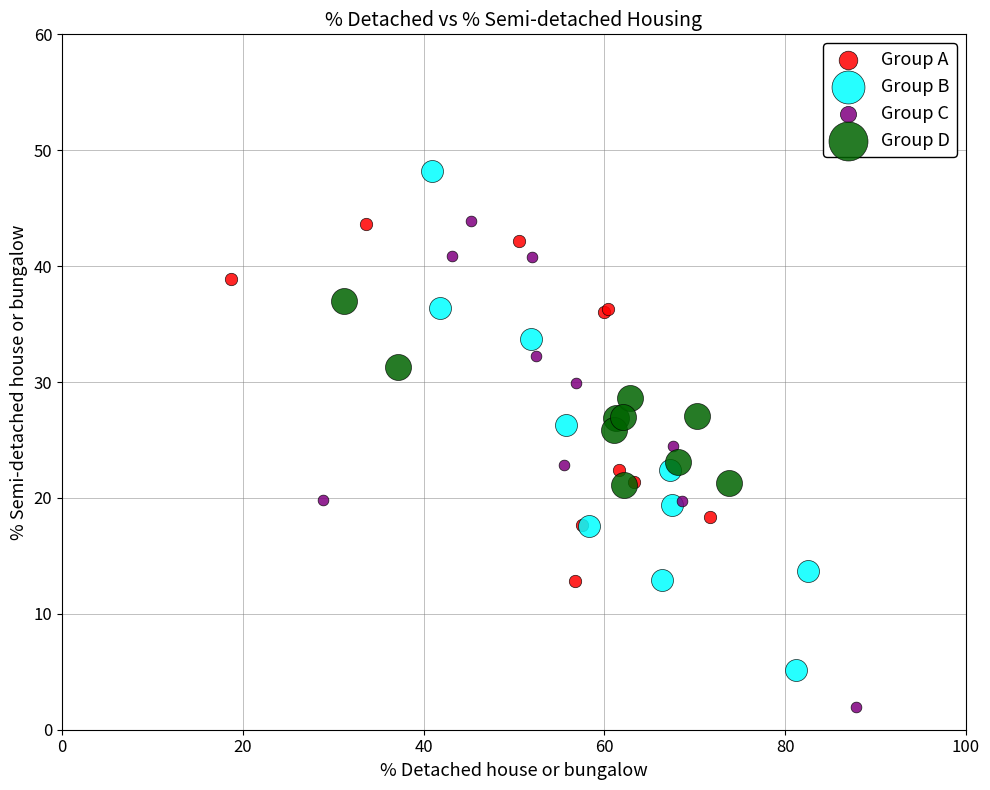

Which series has the widest spread of Y values?

Group B